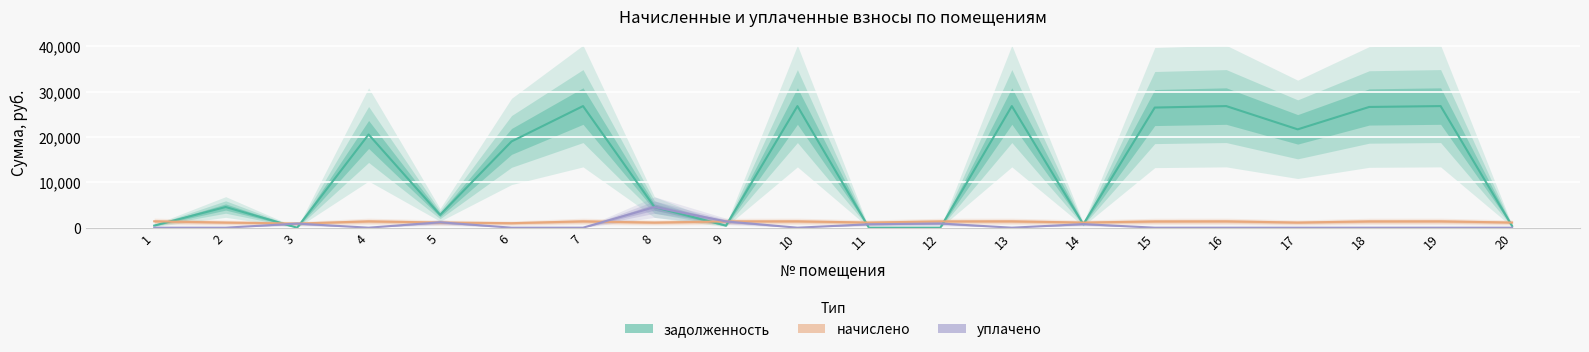

At which label does начислено reach its minimum?

3